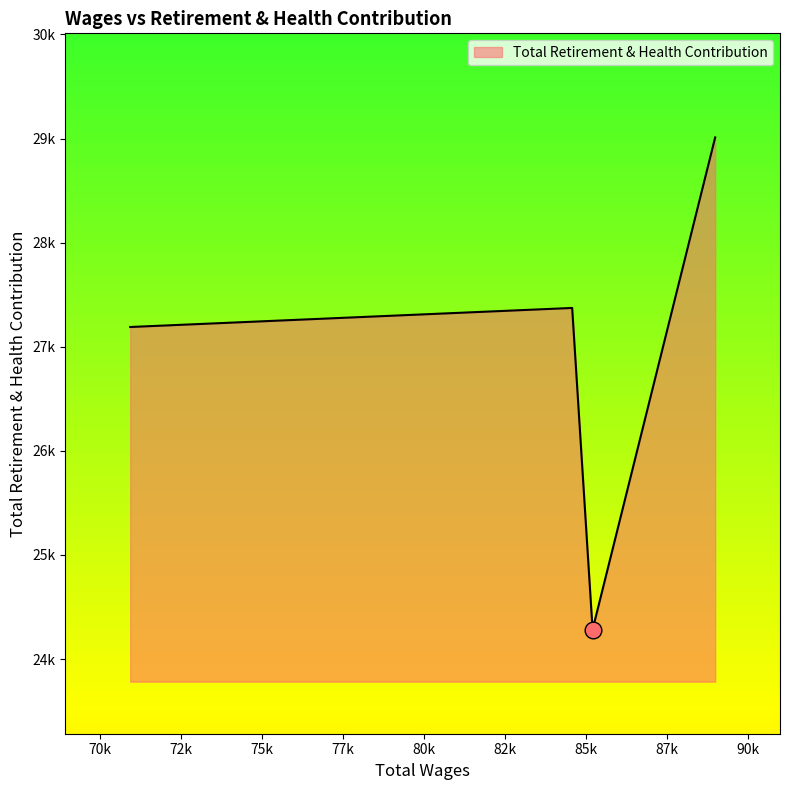

At which category does the chart reach its minimum across all series?

85205.0